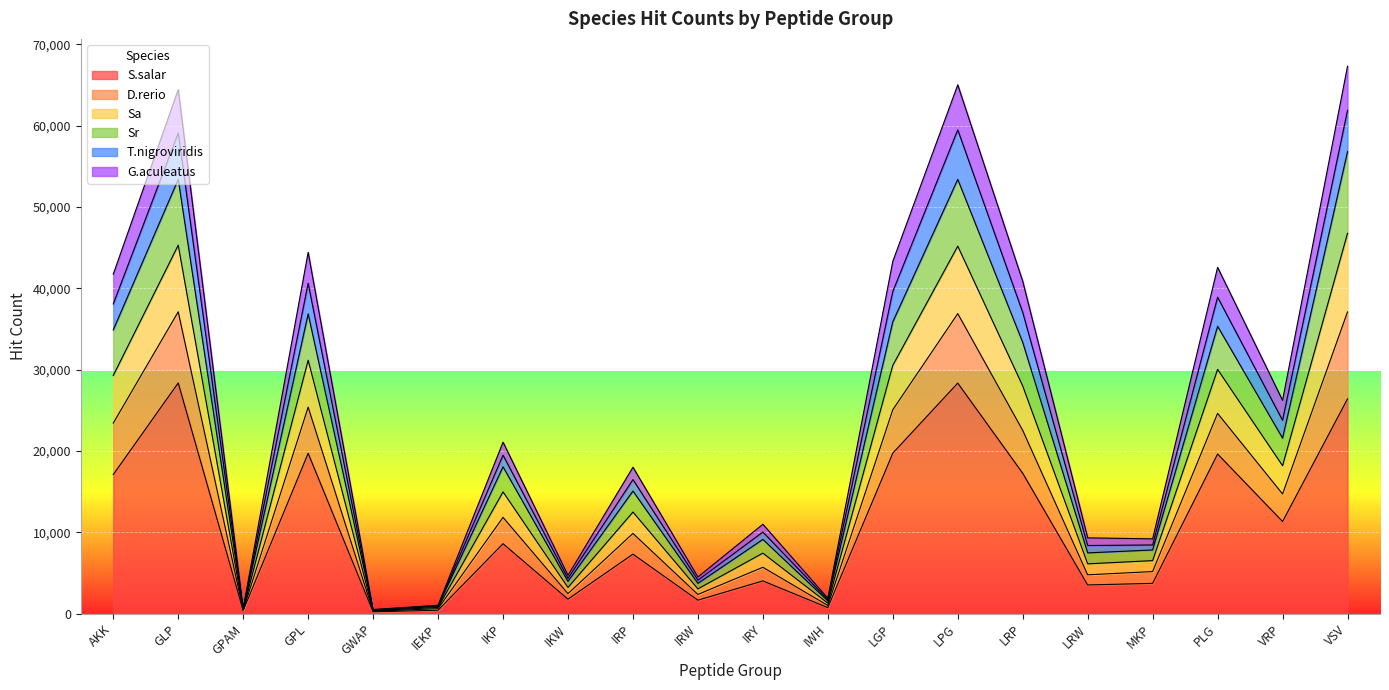

Where does the S.salar series first go above 8607?

AKK